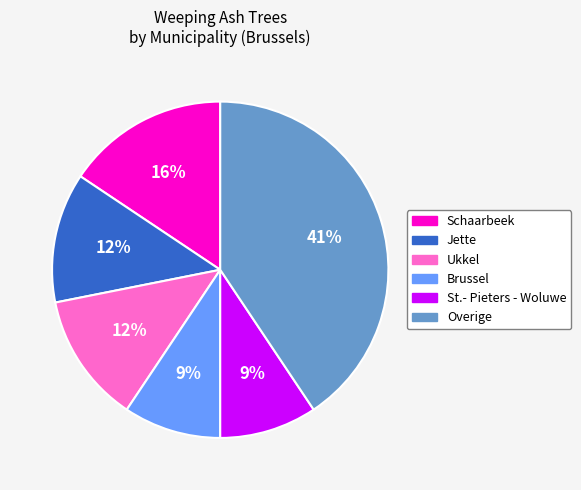

Does Jette represent more than half of the total?

No